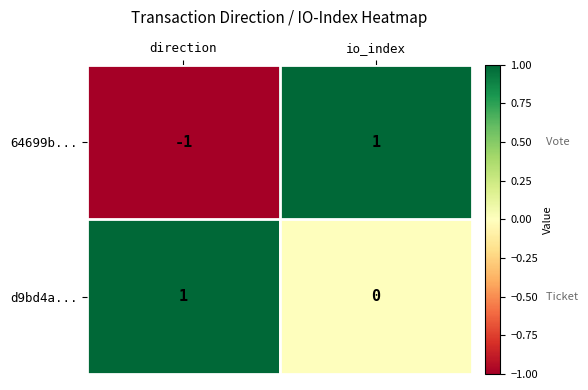

List the series in order of their overall mean, highest first.

d9bd4a..., 64699b...